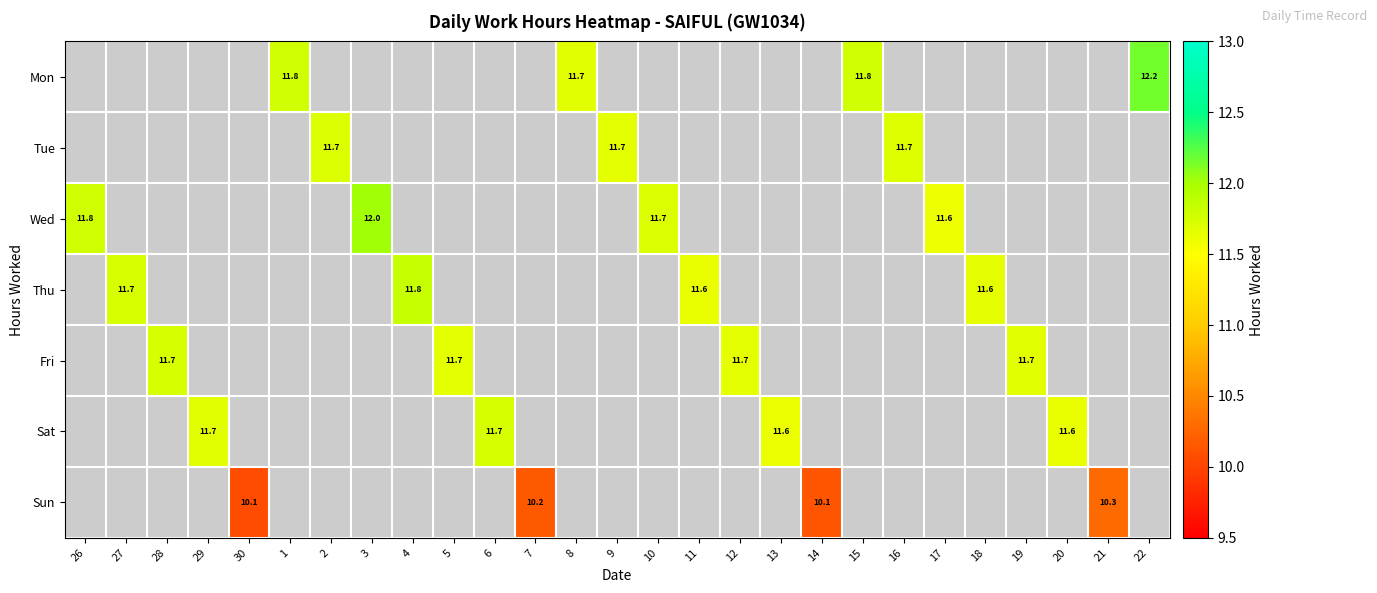

Count the number of data series in this chart.

7